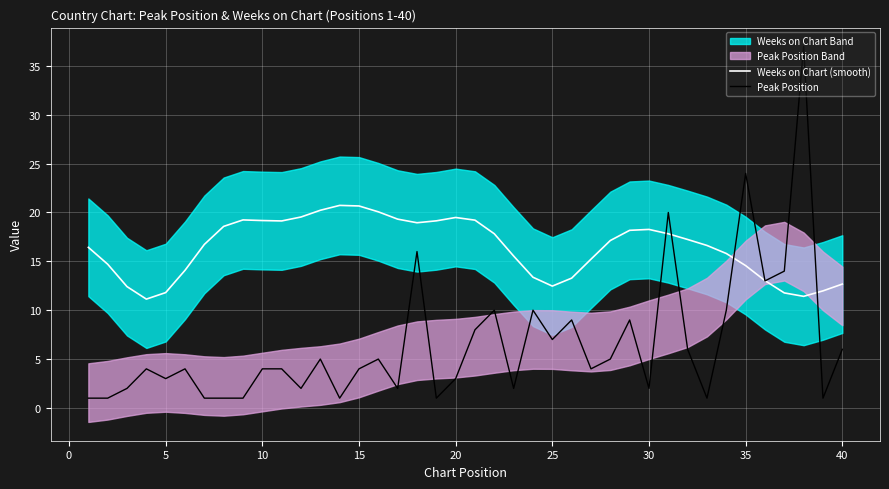

What is the highest value of the Weeks on Chart (smooth) series?

20.7